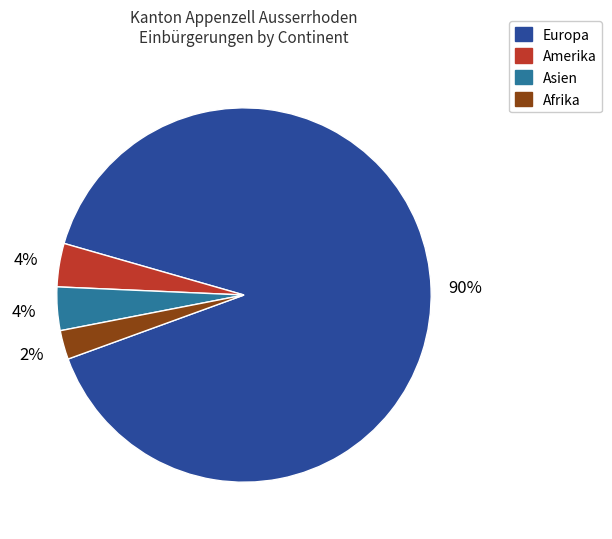

Do Afrika and Europa together represent more than half of the pie?

Yes